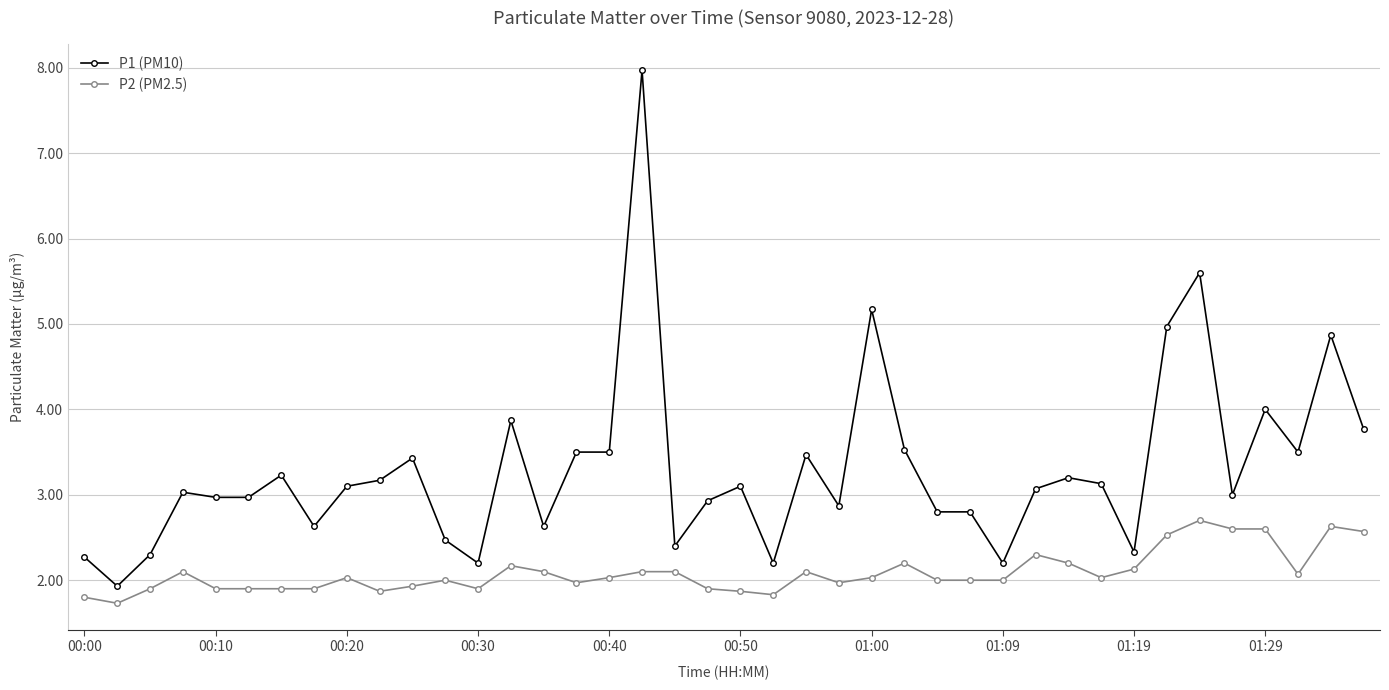

True or false: P1 (PM10) and P2 (PM2.5) intersect in this chart.

False